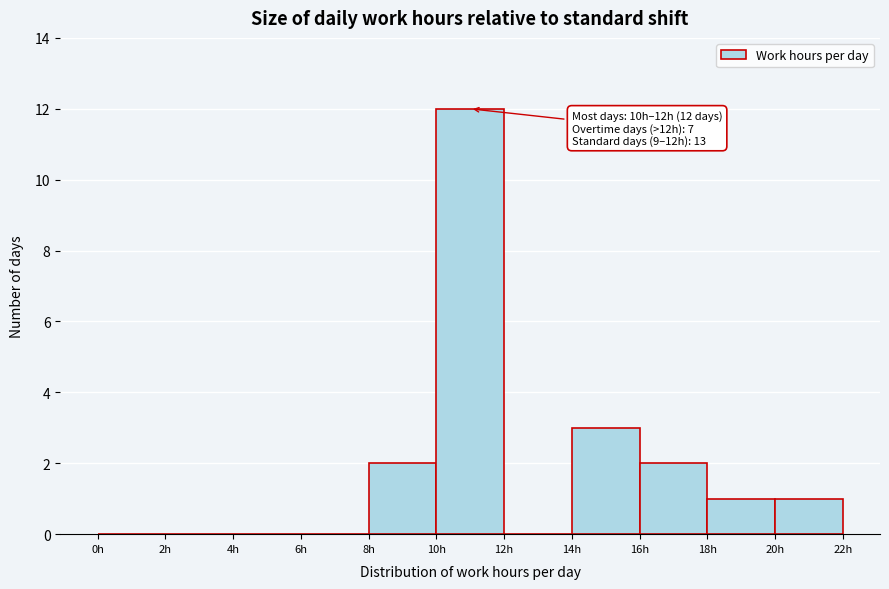

Over which range of the x-axis is the bar tallest?

10 to 12